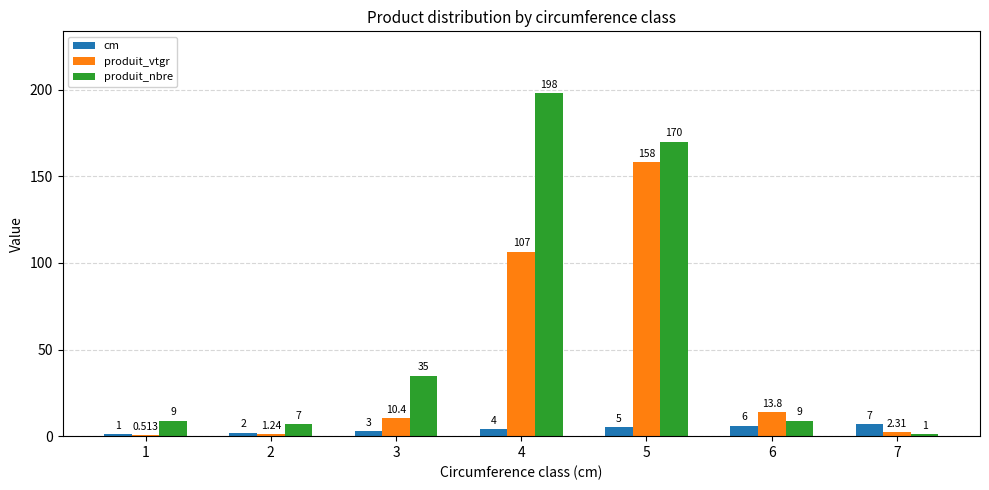

Is the value of produit_vtgr at 1 greater than the value of cm at 7?

No